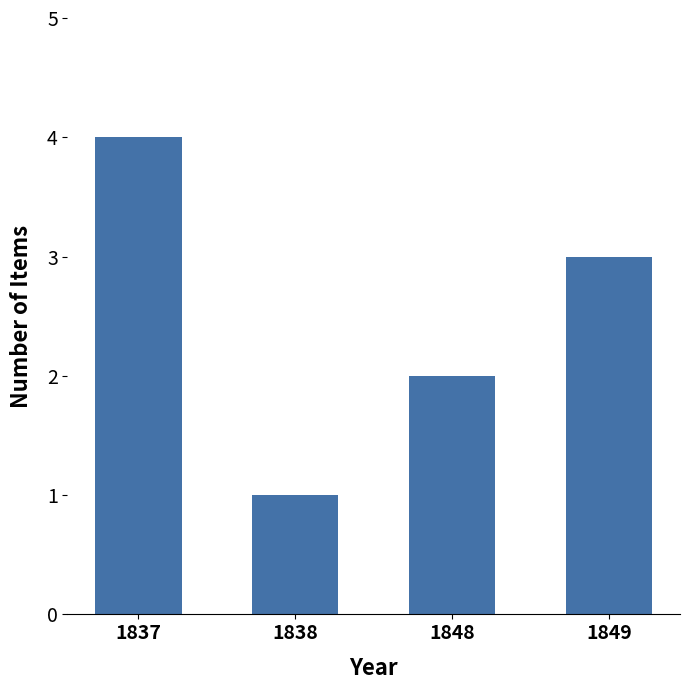

Where does the data first go above 3?

1837